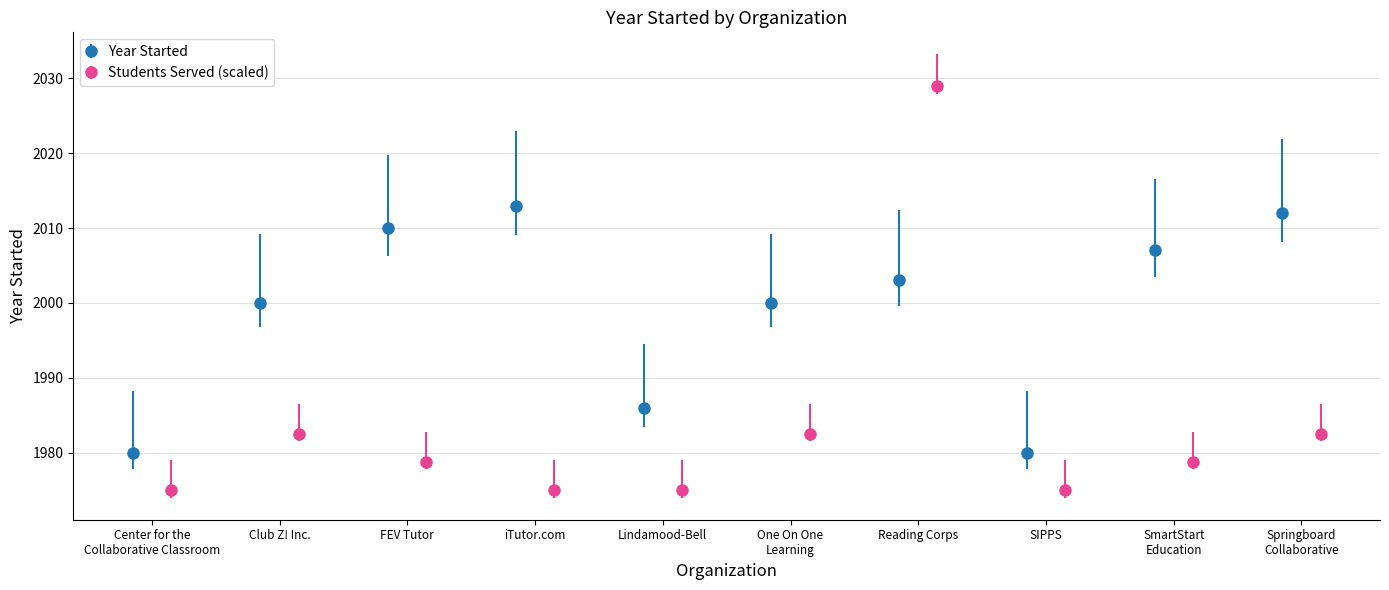

How many interior local peaks does the Year Started series have?

2